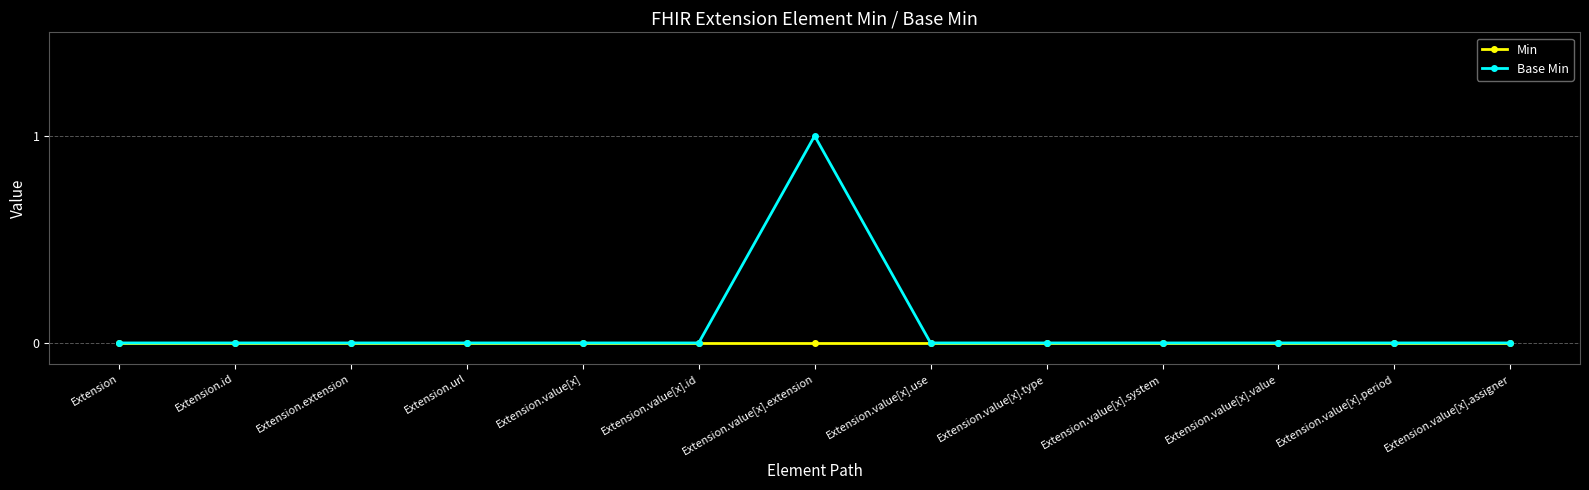

Rank the series by their average value, from highest to lowest.

Base Min, Min